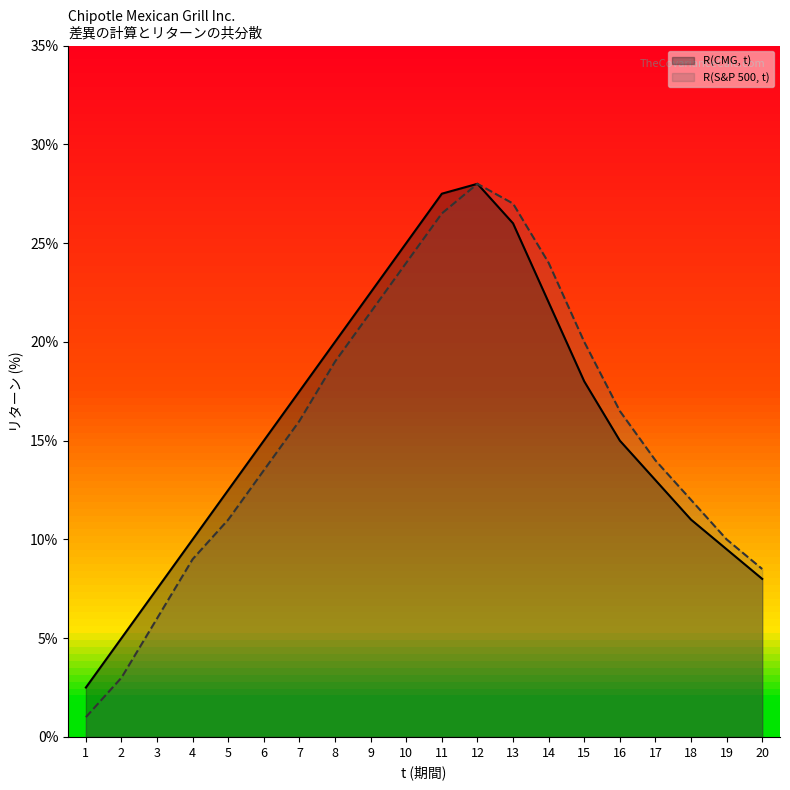

What is the sum of all R(S&P 500, t) (line) values?

310.5